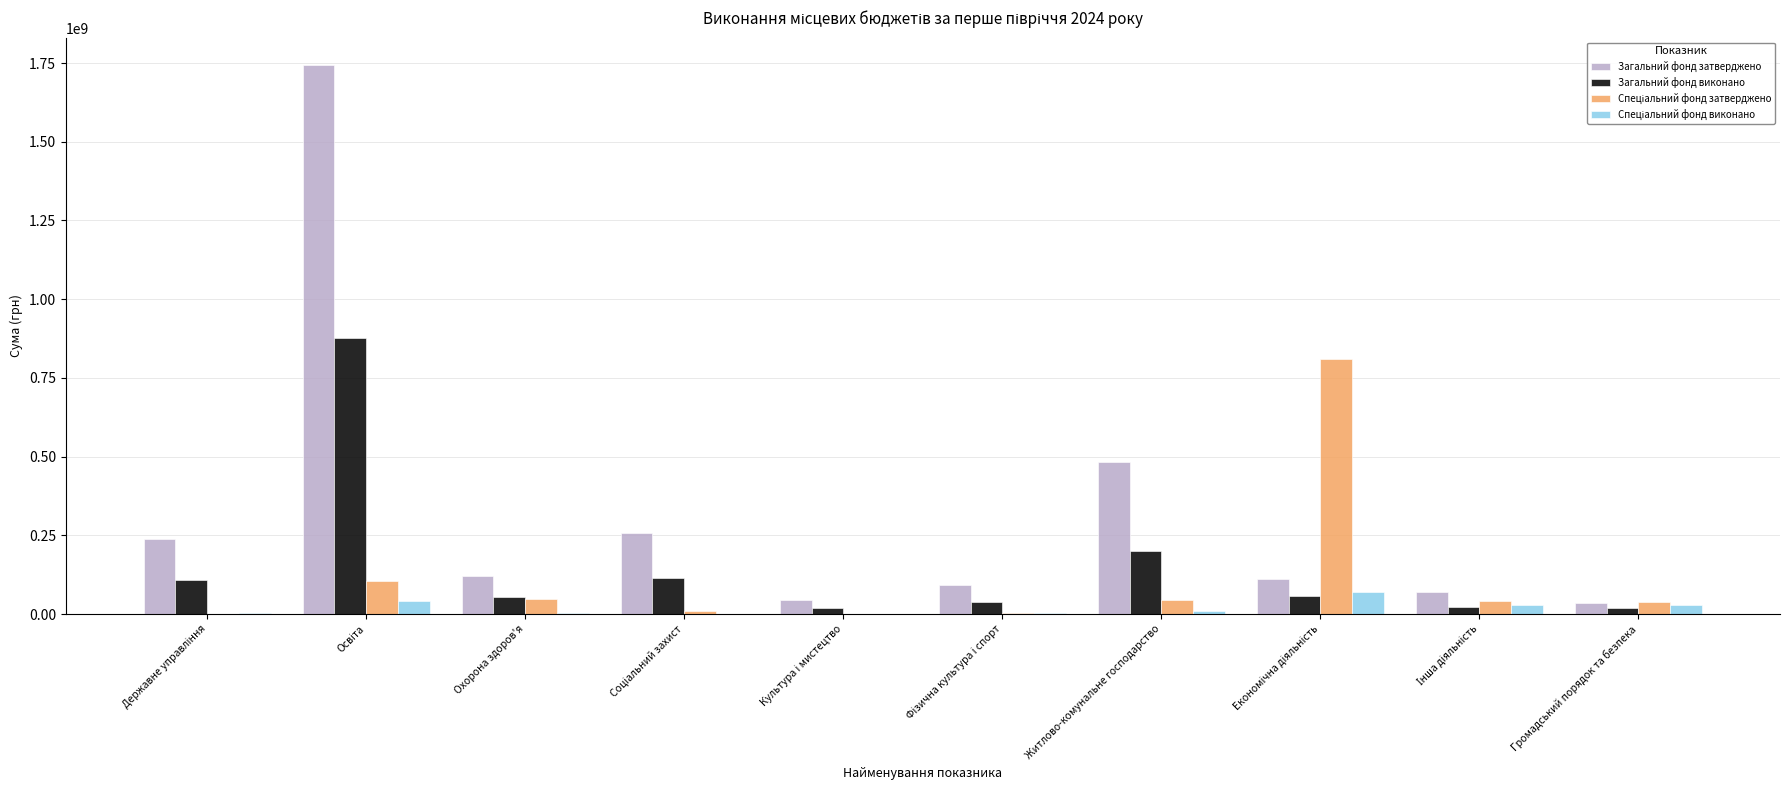

The Загальний фонд затверджено series shows 483874920.0 at Житлово-комунальне господарство. True or false?

True